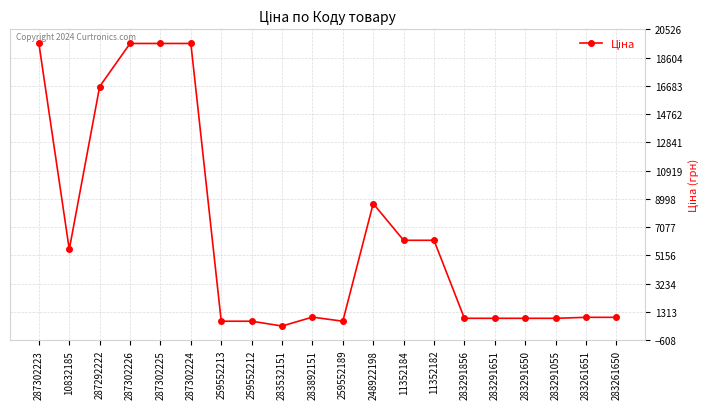

What is the maximum value shown in the chart?

19564.9